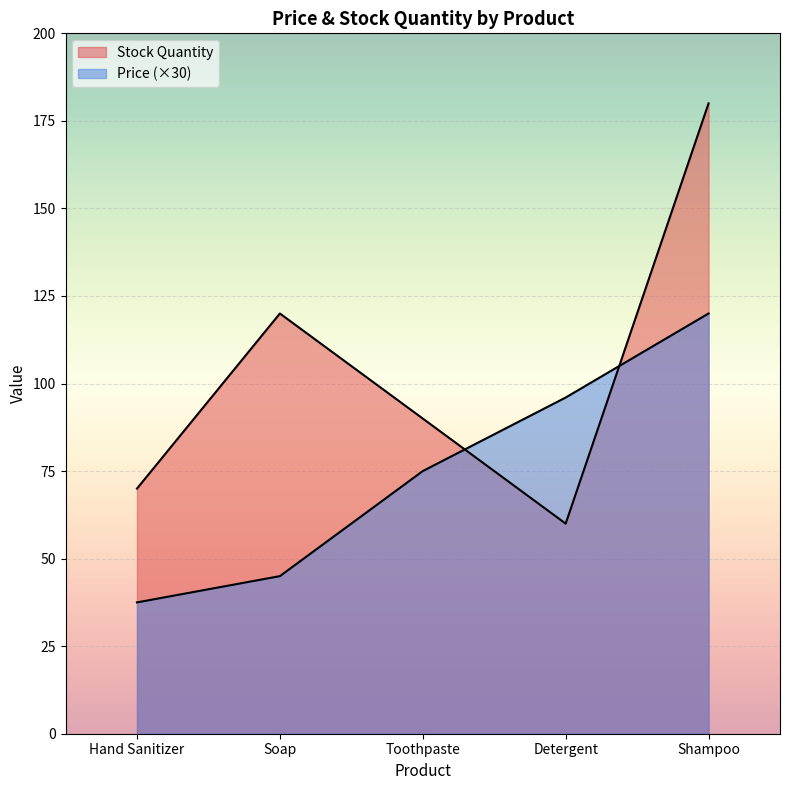

At how many categories does at least one series exceed 84?

4